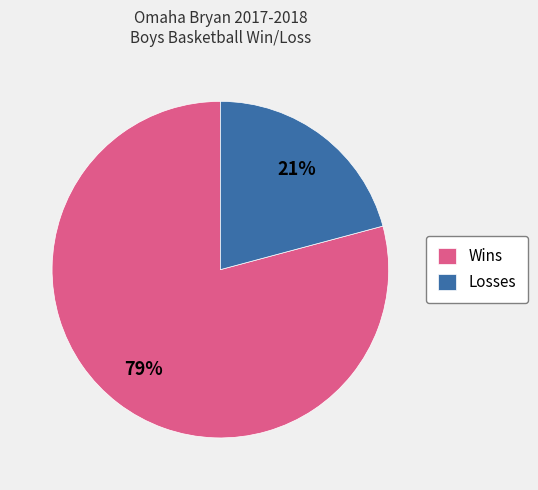

To the nearest percent, what is the average slice percentage?

50%